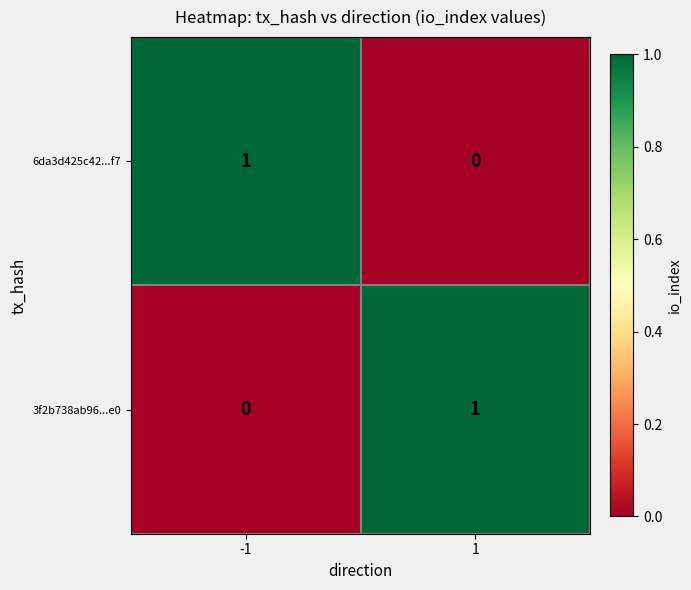

What is the total value across all series at 1?

1